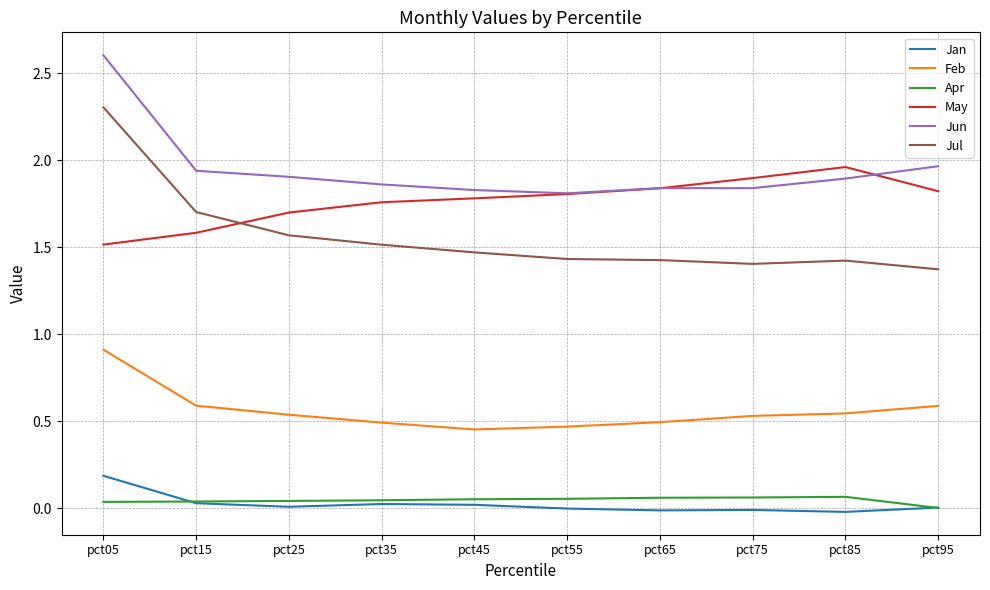

Which category has the highest value across all series?

pct05